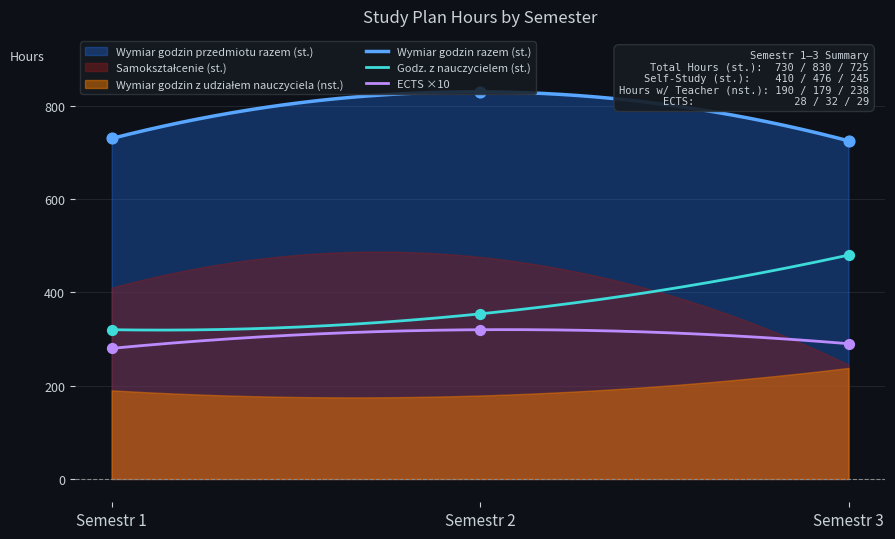

Which series contains the lowest Y value?

ECTS